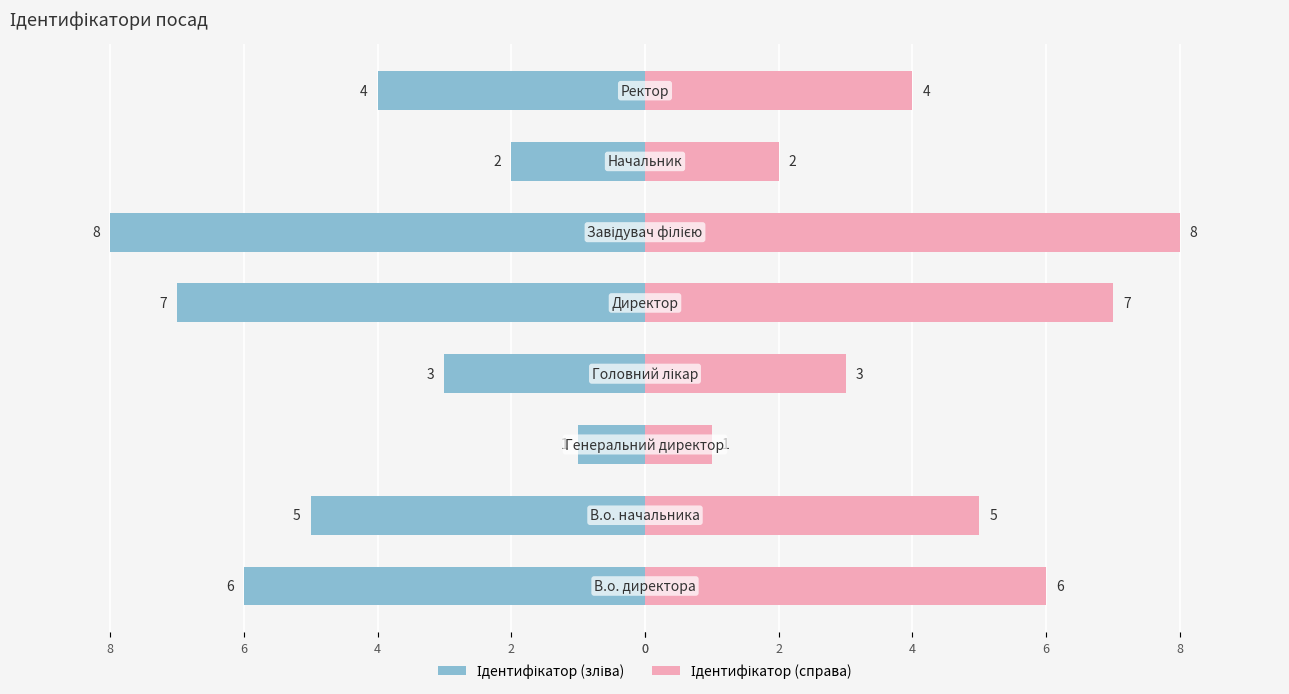

The value of Ідентифікатор (зліва) at 8 is -3. True or false?

False